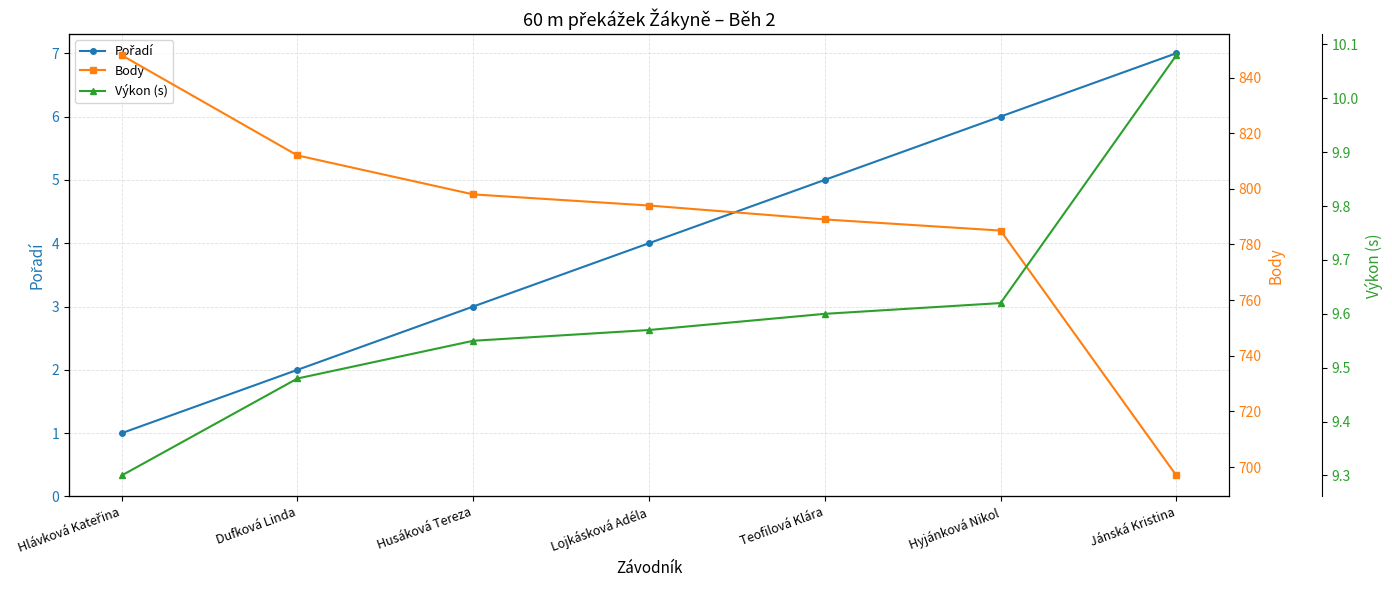

What is the difference between the highest and lowest values at Jánská Kristina?

690.0